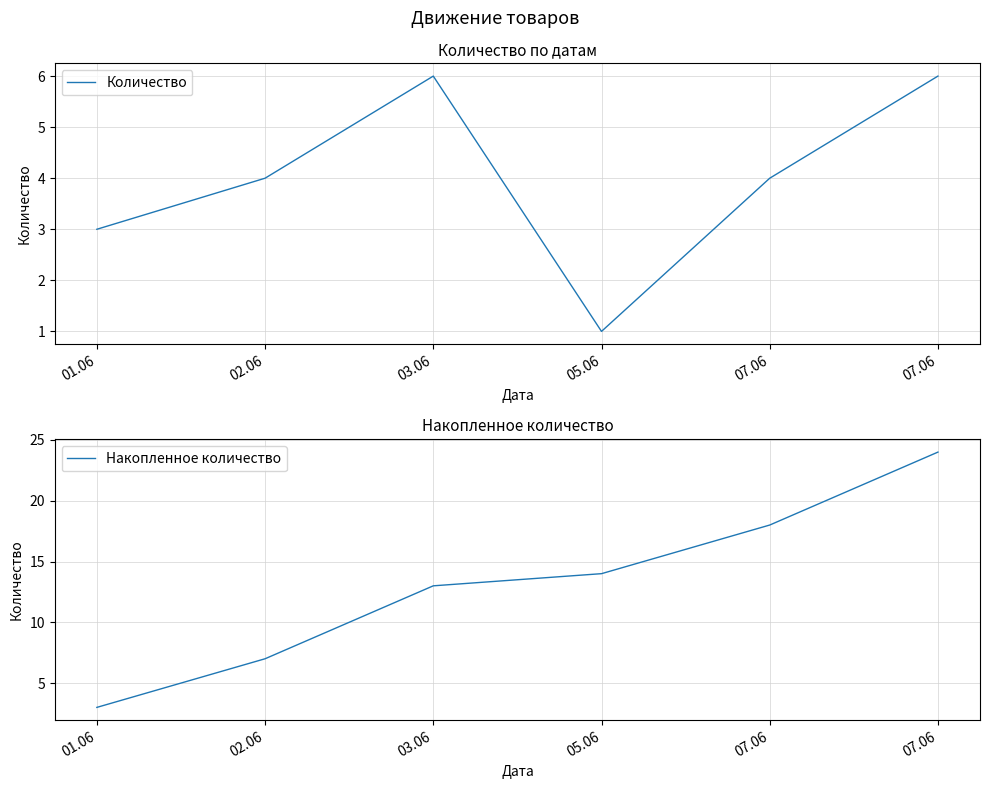

How many values in the Накопленное количество series are below 14?

3